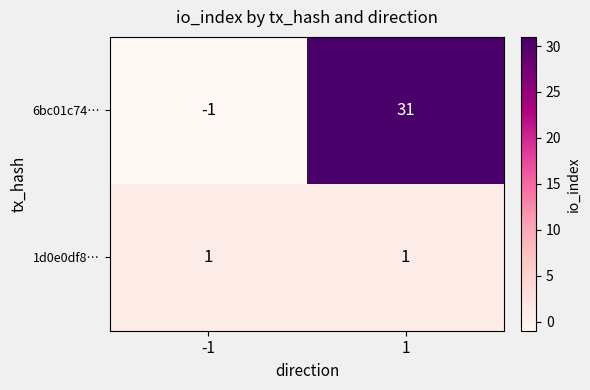

What is the highest value of the 6bc01c74… series?

31